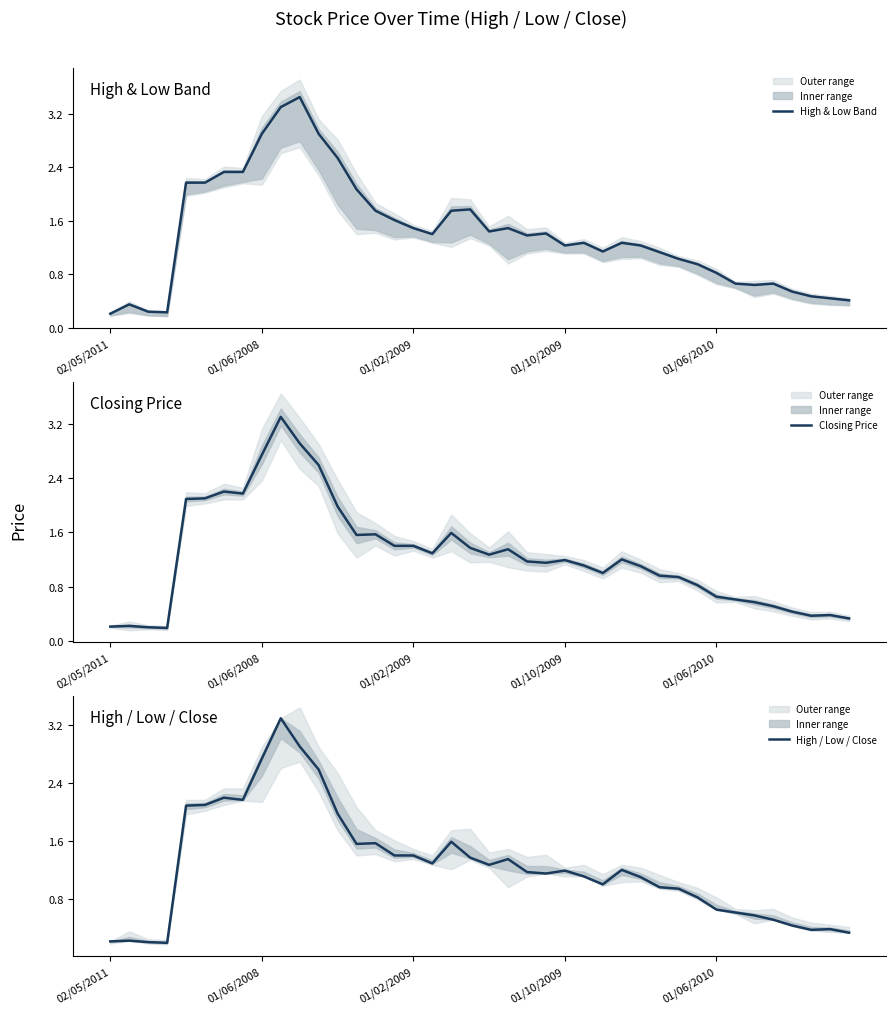

How many values in the High & Low Band series exceed 1?

27